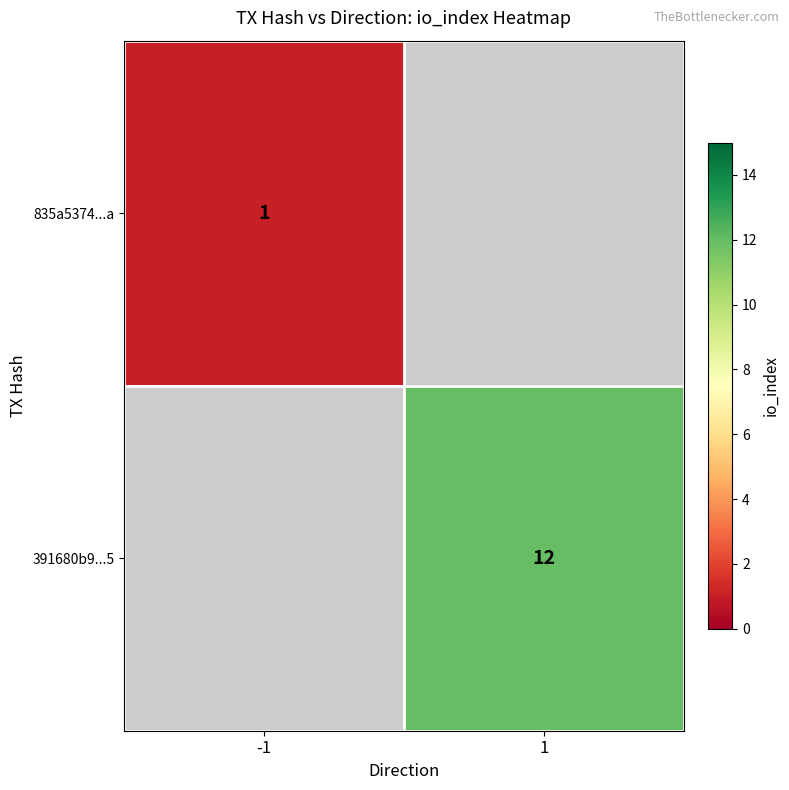

True or false: 391680b9...5 has a value of 12 at 1.

True